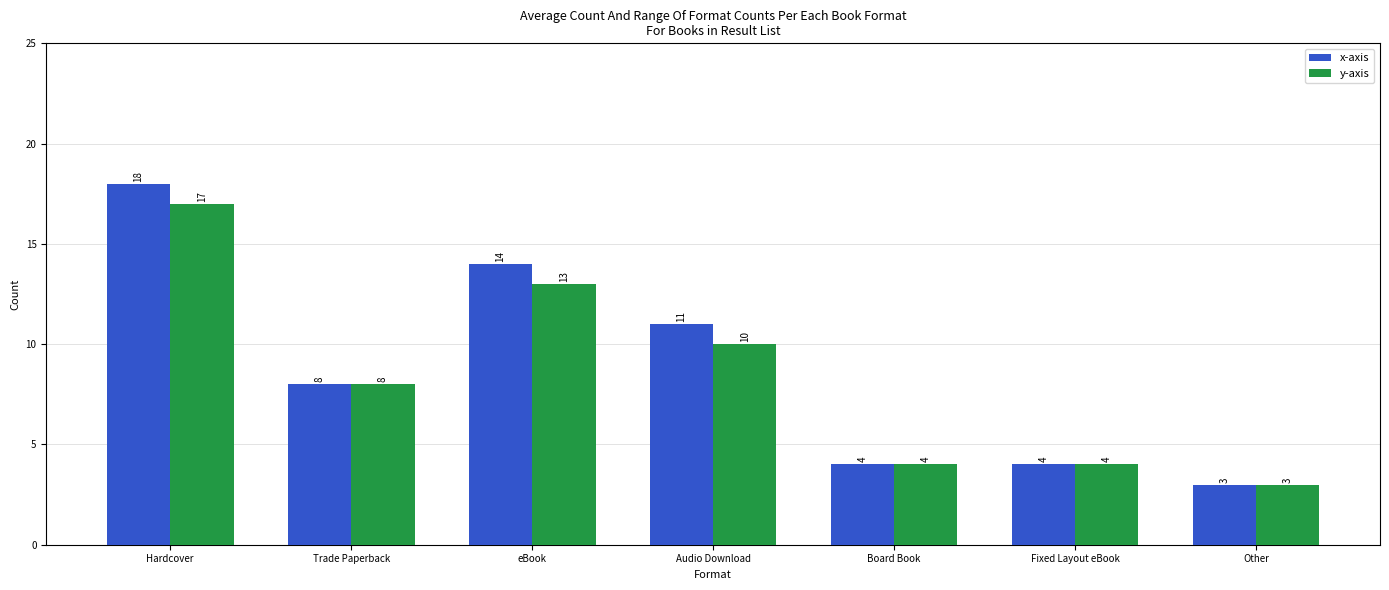

What is the sum of all y-axis values?

59